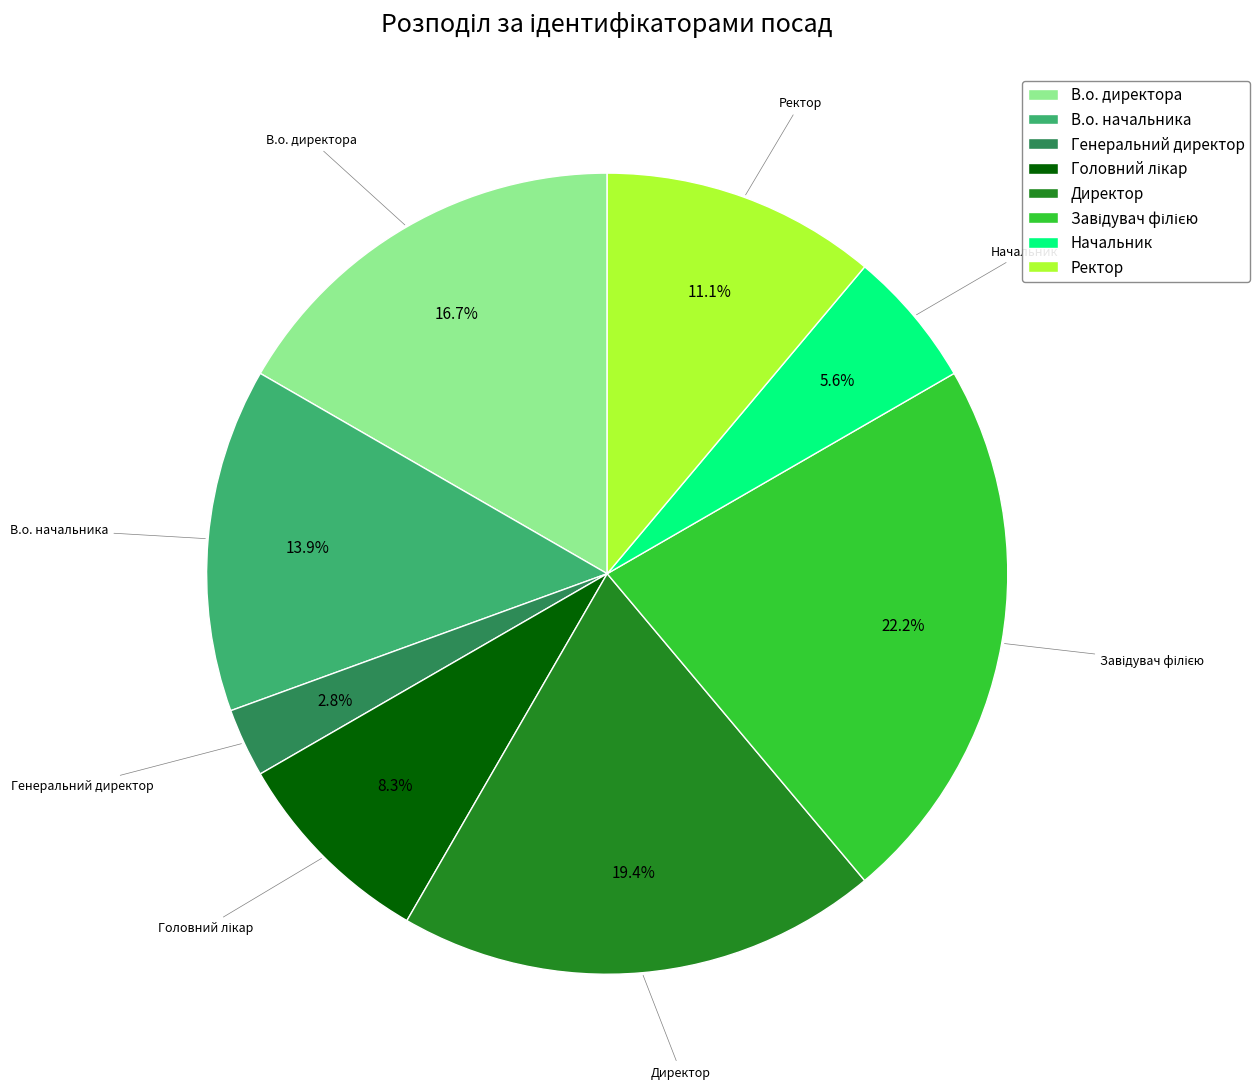

To the nearest percent, what is the combined percentage of Начальник and В.о. директора?

22%